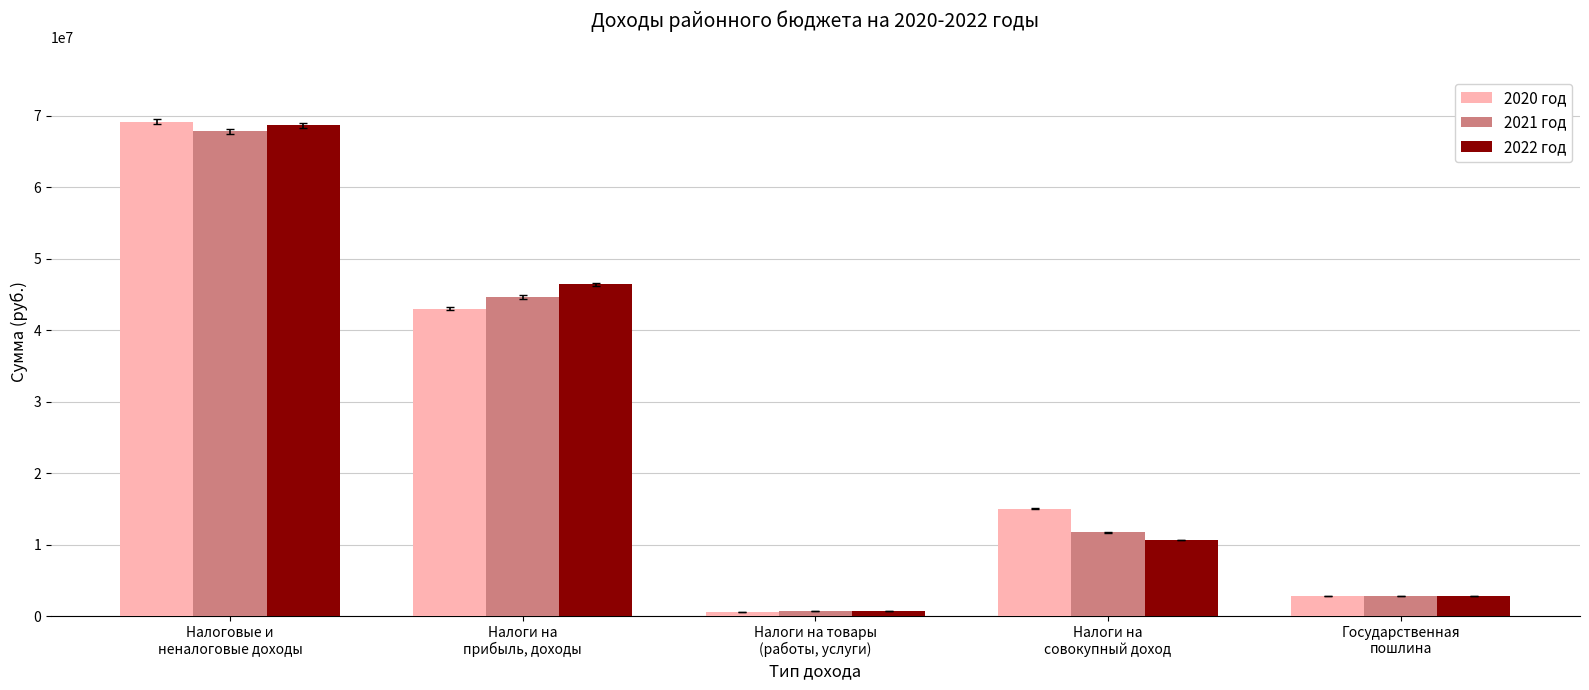

How many groups of bars are there?

5